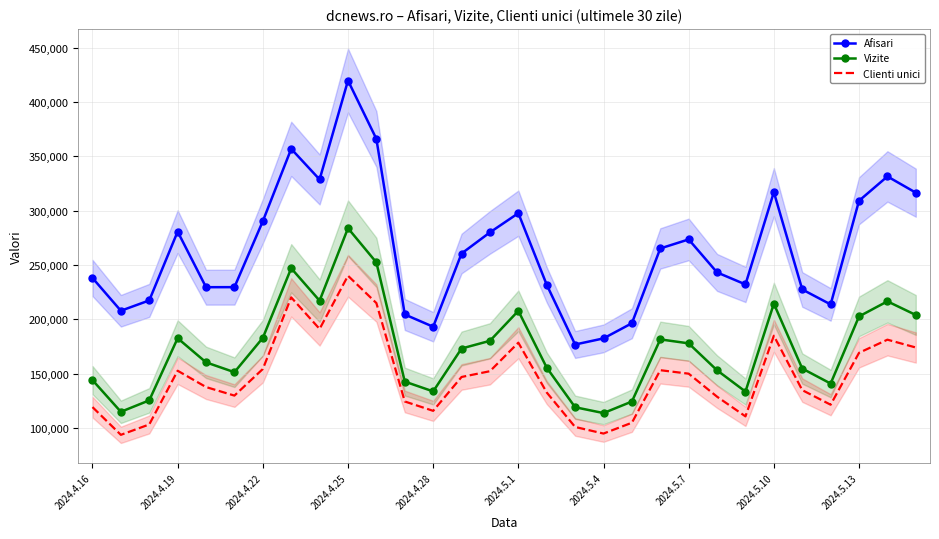

How many data points in Vizite are less than 173182?

15